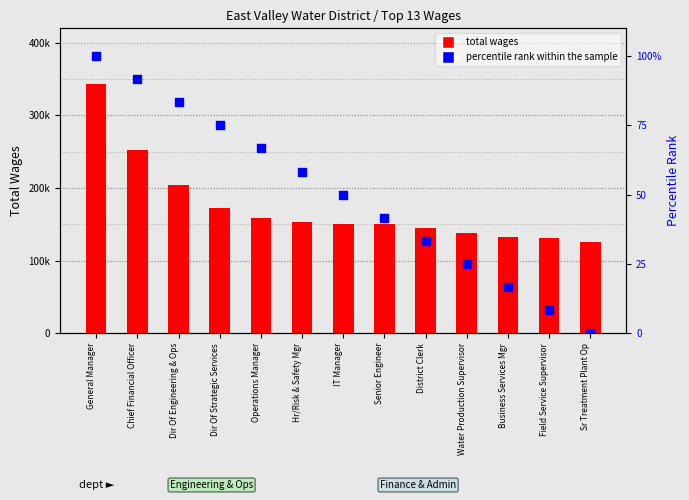

What is the total value across all series at Water Production Supervisor?

137993.0